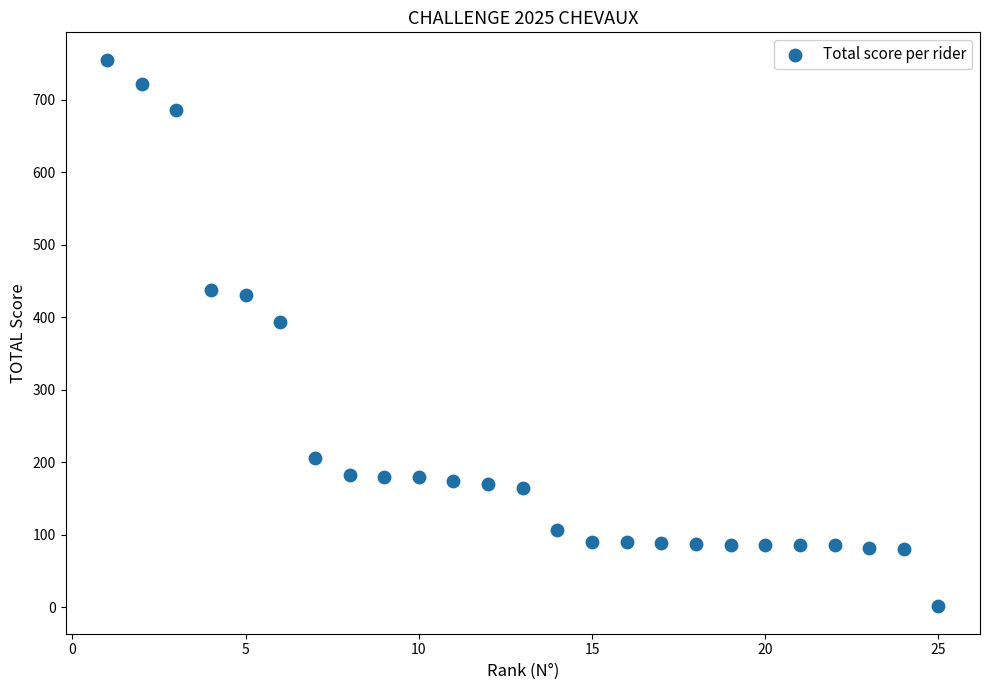

What Y value in the scatter plot is closest to 378?

393